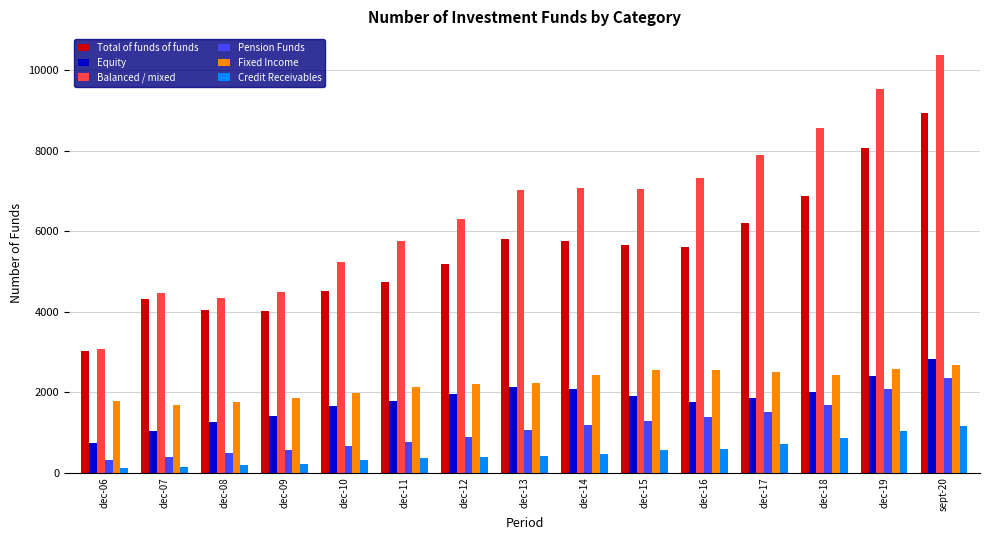

What is the total value across all series at dec-12?

16959